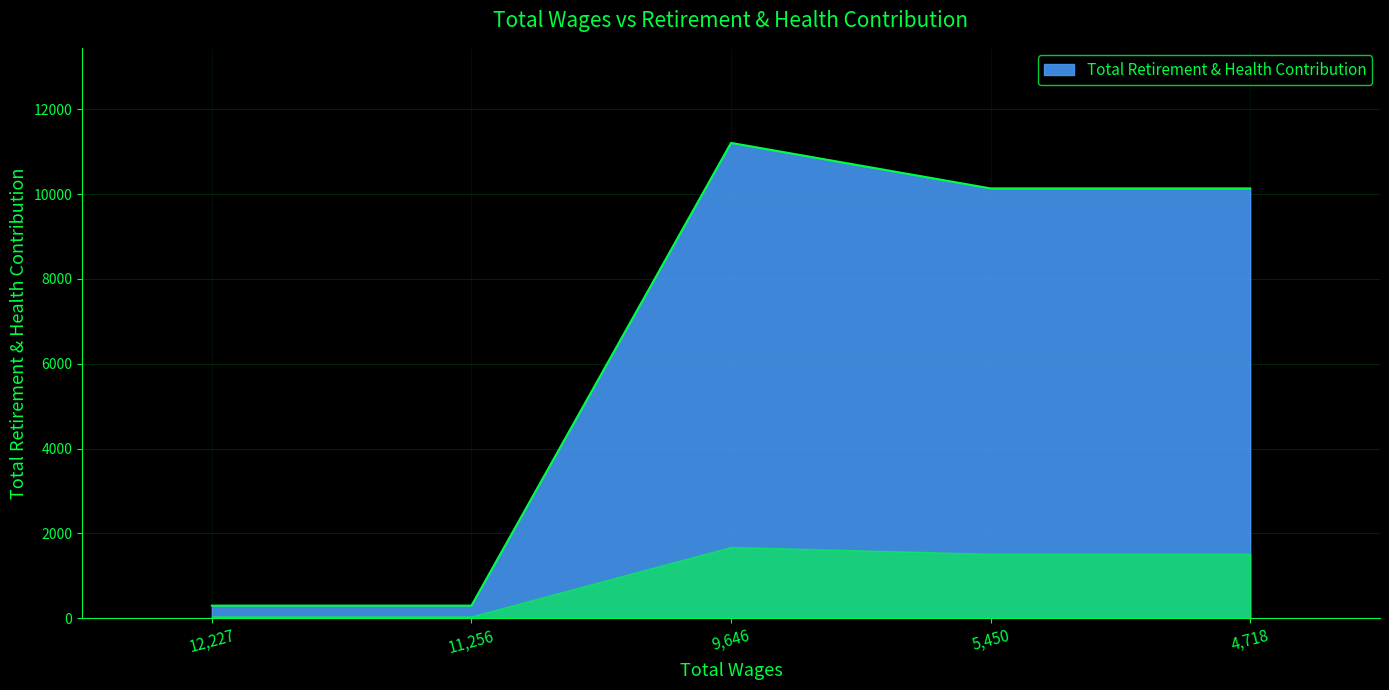

Reading left to right, extract all data points from this chart.

297	297	11205	10132	10132